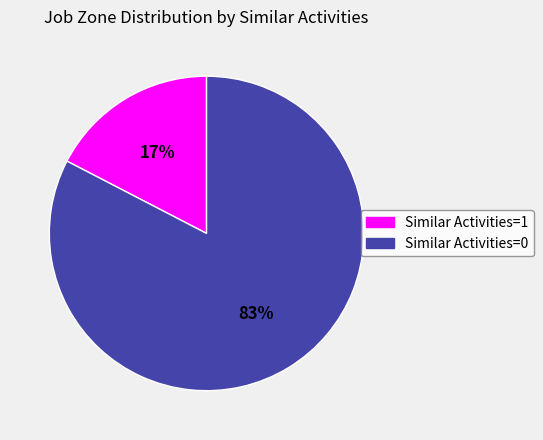

Rank the categories by value from highest to lowest.

Similar Activities=0, Similar Activities=1